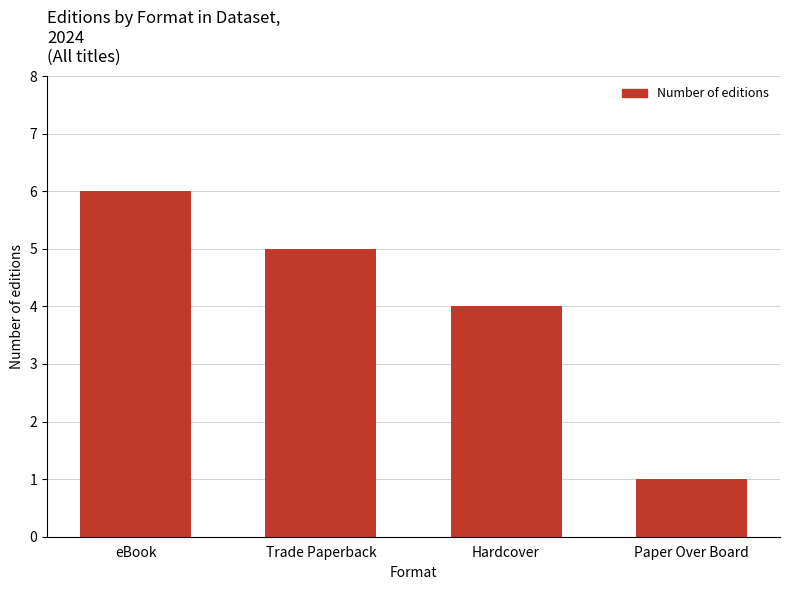

List the labels in order of value, largest first.

eBook, Trade Paperback, Hardcover, Paper Over Board